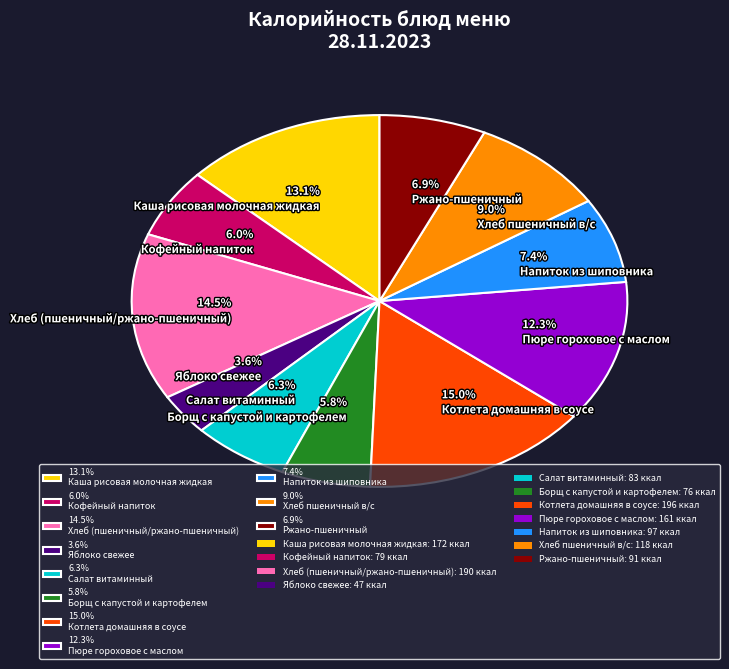

What is the ratio of the value at 5.8% Борщ с капустой и картофелем to the value at 6.9% Ржано-пшеничный?

0.8